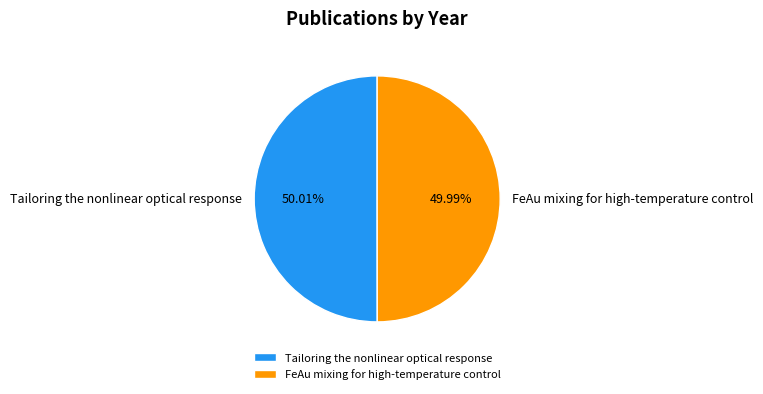

Is there any slice that represents more than half of the pie?

Yes